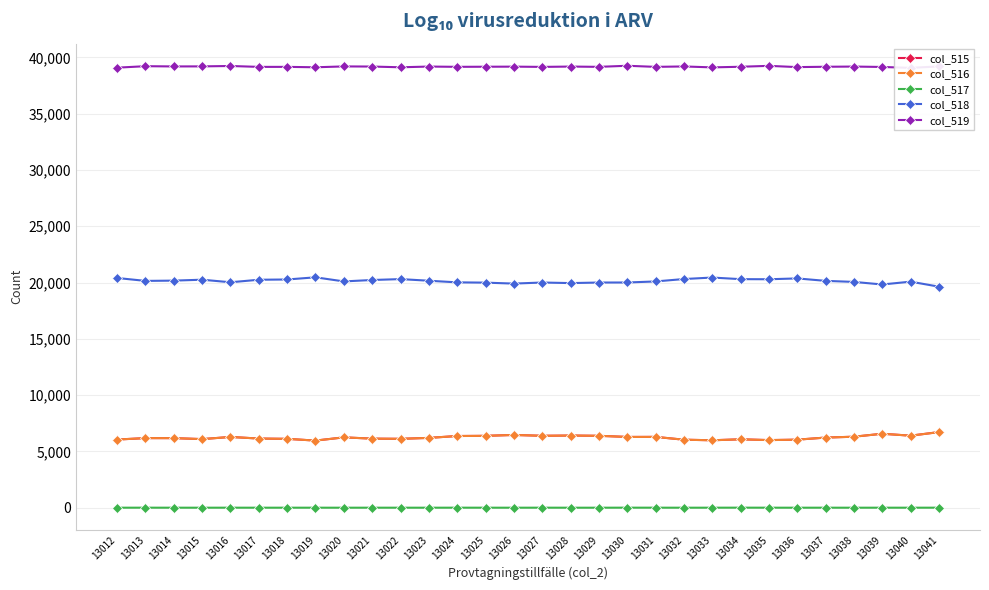

What is the total value across all series at 13016?

71820